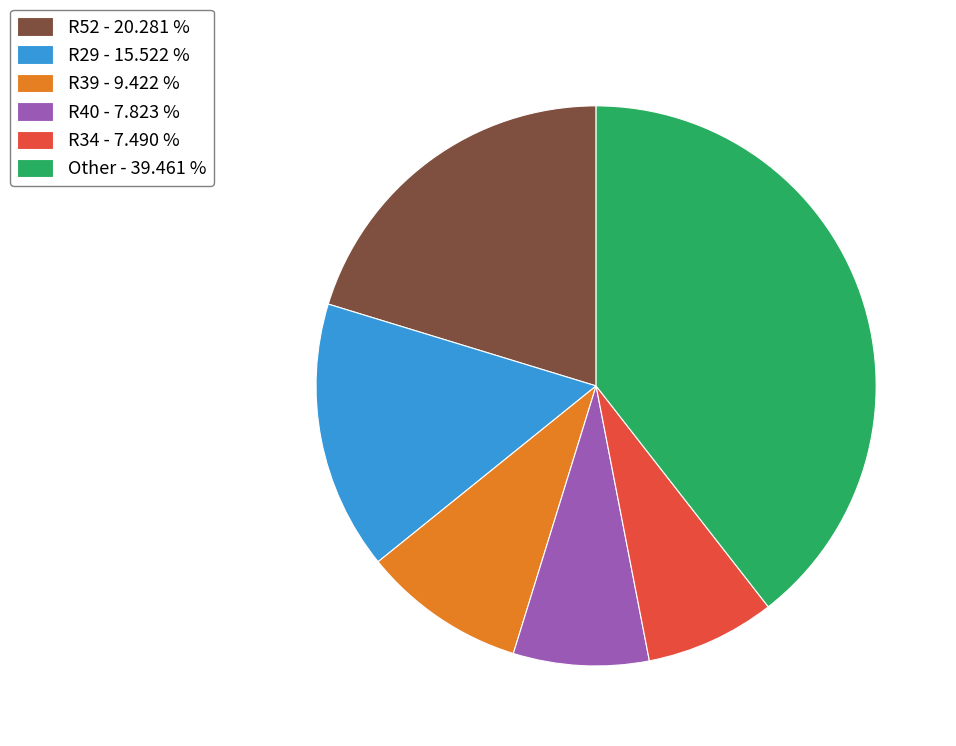

What is the ratio of the value at R52 - 20.281 % to the value at R39 - 9.422 %?

2.2